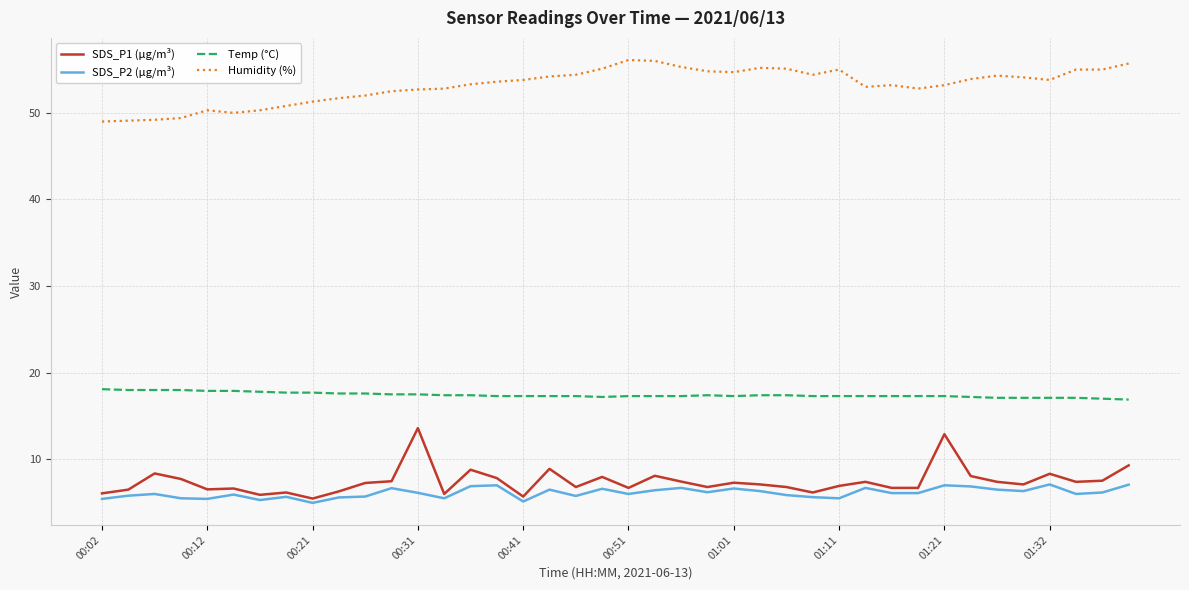

In SDS_P1 (µg/m³), how many points are higher than both neighbors (excluding endpoints)?

12